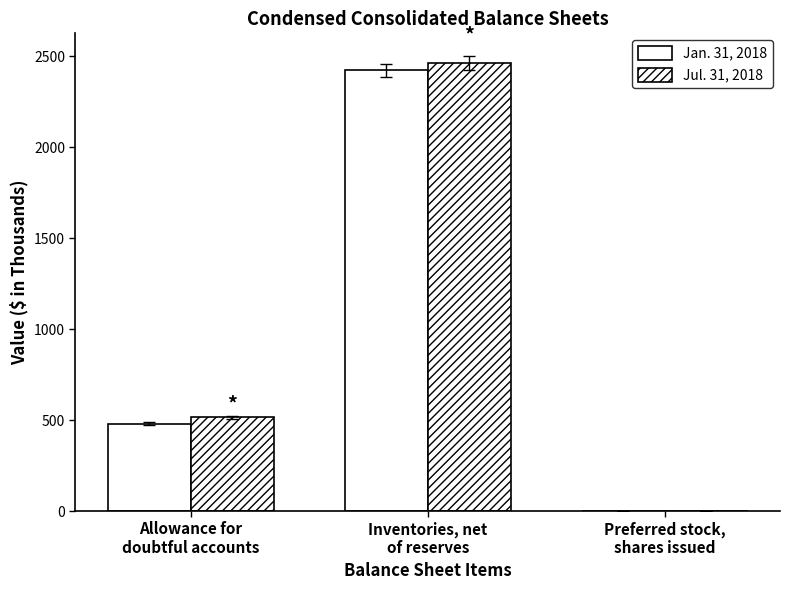

How many categories are shown in the chart?

3